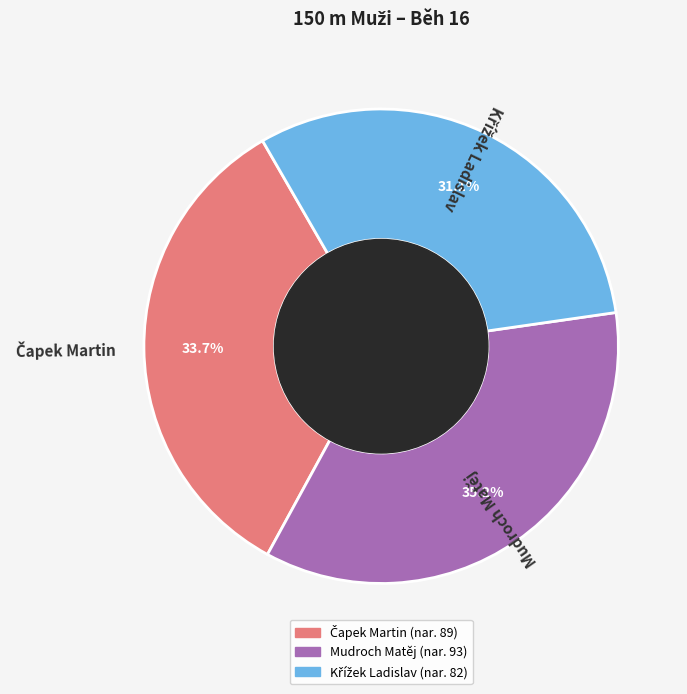

Which category has the biggest portion of the pie?

Mudroch Matěj